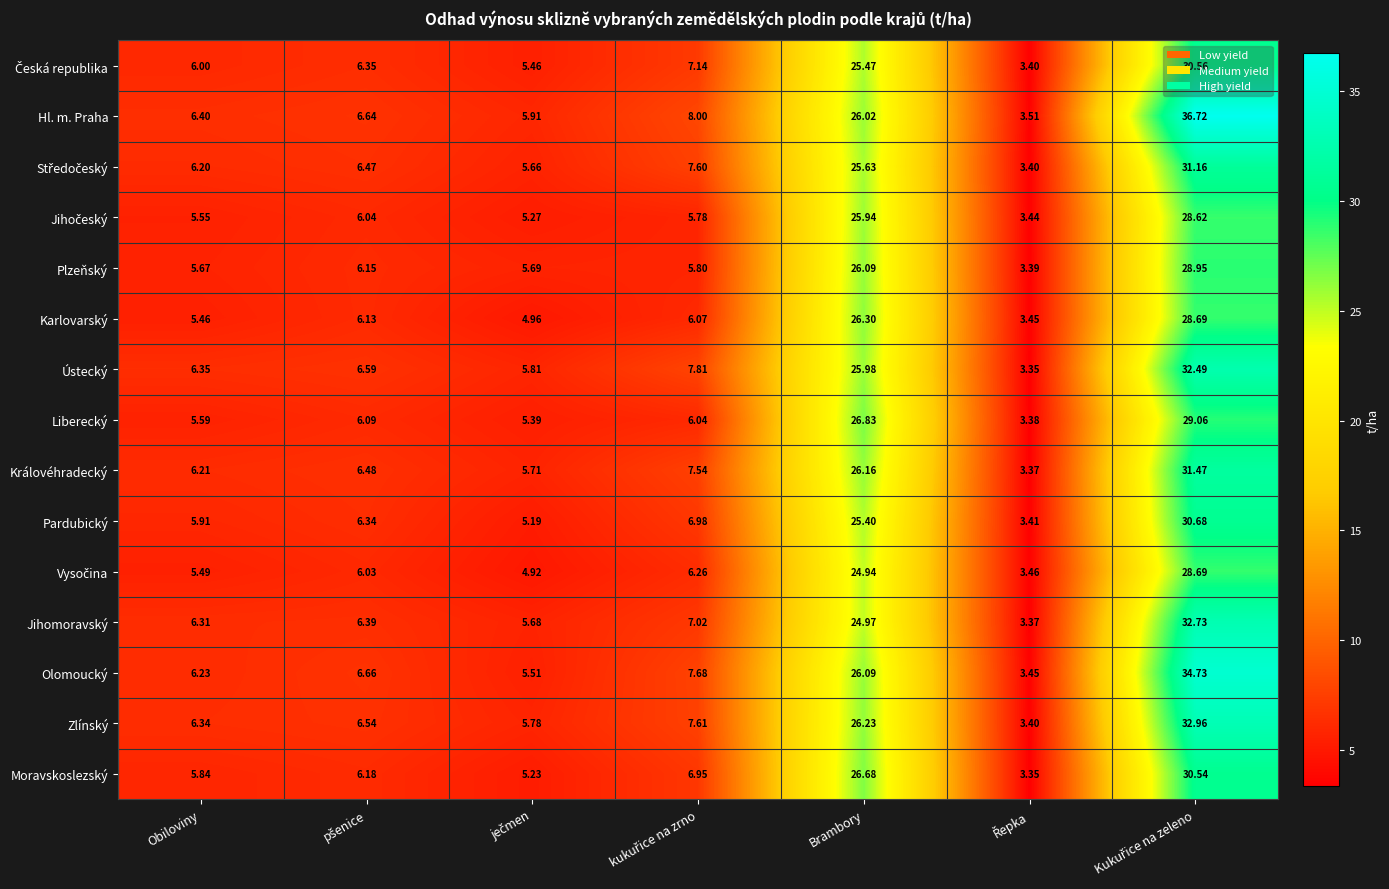

Which series has the widest spread of values?

Hl. m. Praha